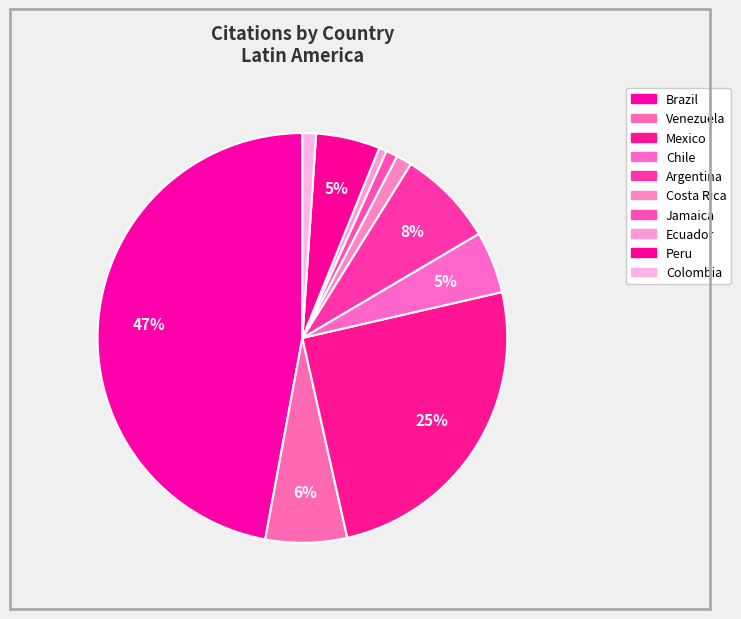

Approximately how many times larger is the value at Argentina compared to Costa Rica?

6.2